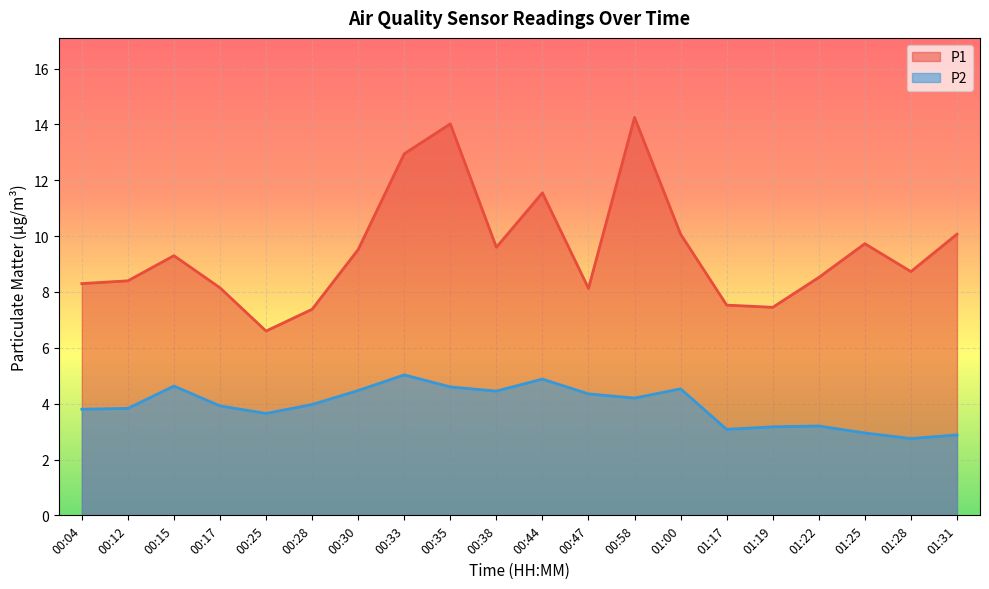

True or false: P1 has a value of 6.6 at 00:25.

True